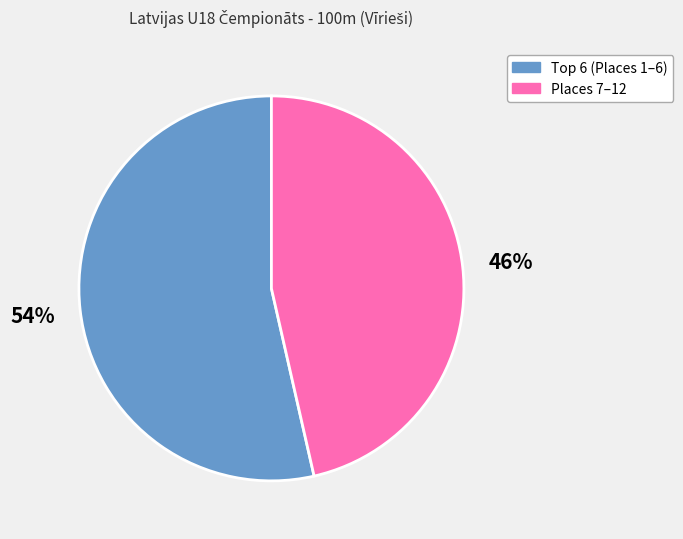

Is there any slice that represents more than half of the pie?

Yes